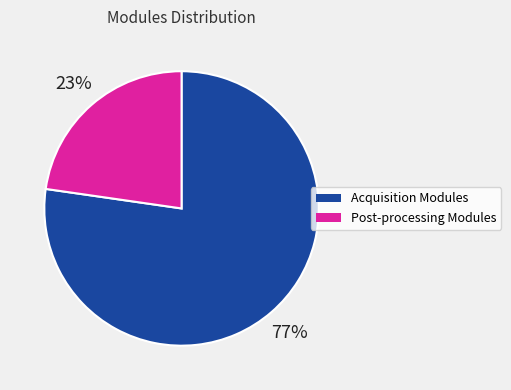

To the nearest percent, what is the combined percentage of Post-processing Modules and Acquisition Modules?

100%